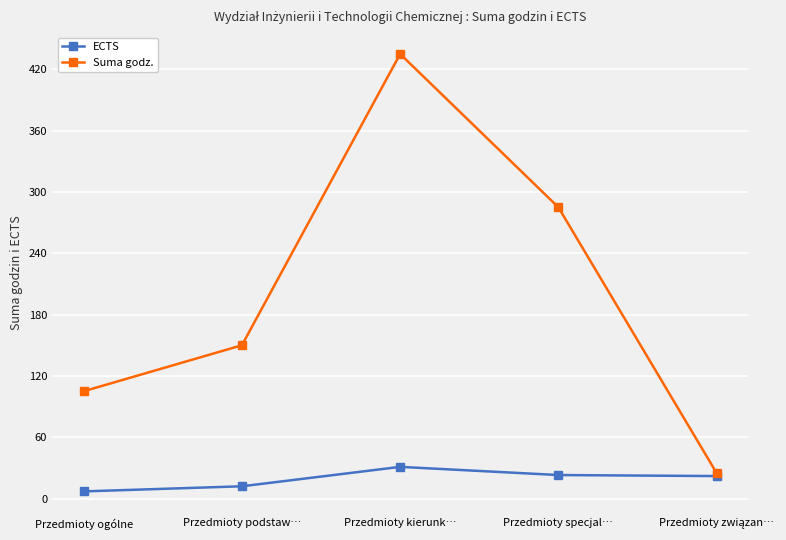

True or false: ECTS has more than 1 points higher than both neighbors.

False